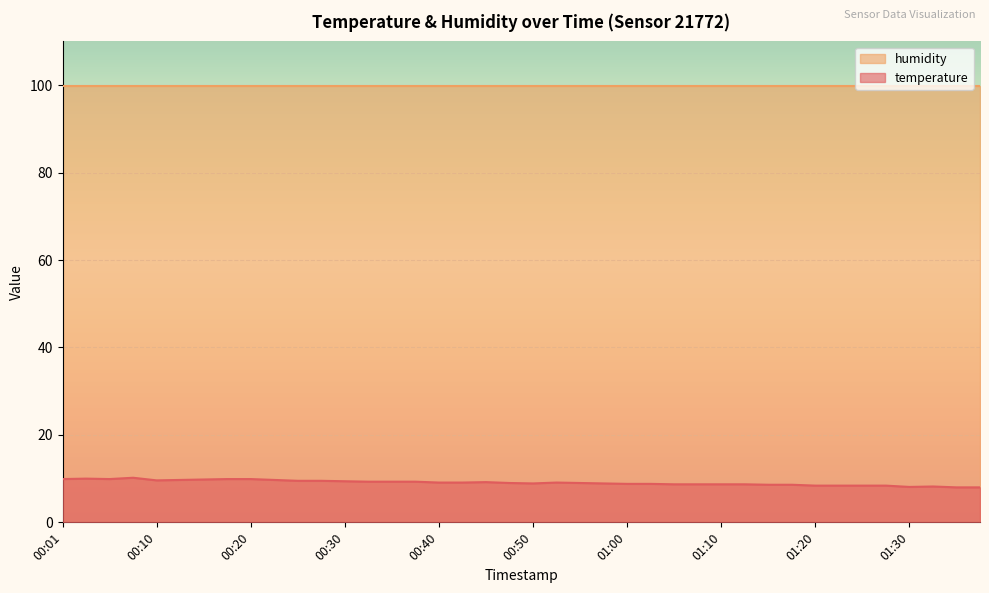

What is the smallest value displayed?

8.0